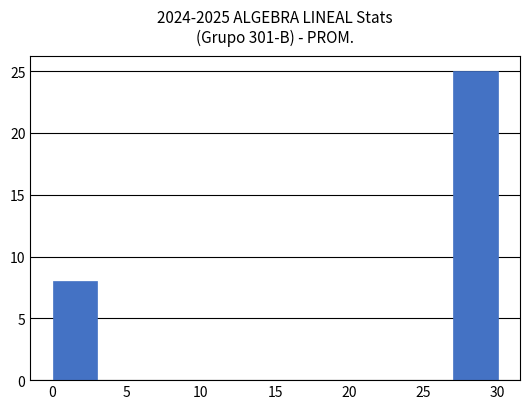

Reading left to right, transcribe this chart: for each bar, give the range it covers on the x-axis and its height. The values are not printed on the chart, so give them approximately, as read against the axis.

0 to 3: 8
3 to 6: 0
6 to 9: 0
9 to 12: 0
12 to 15: 0
15 to 18: 0
18 to 21: 0
21 to 24: 0
24 to 27: 0
27 to 30: 25